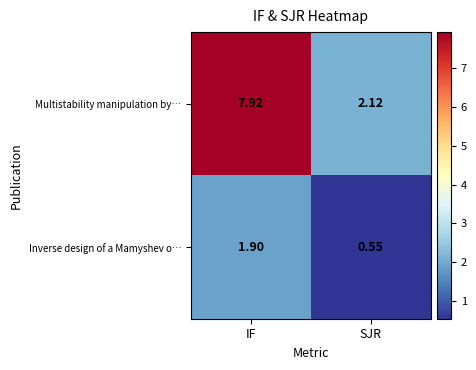

Between IF and SJR, which series saw the biggest shift?

Multistability manipulation by…